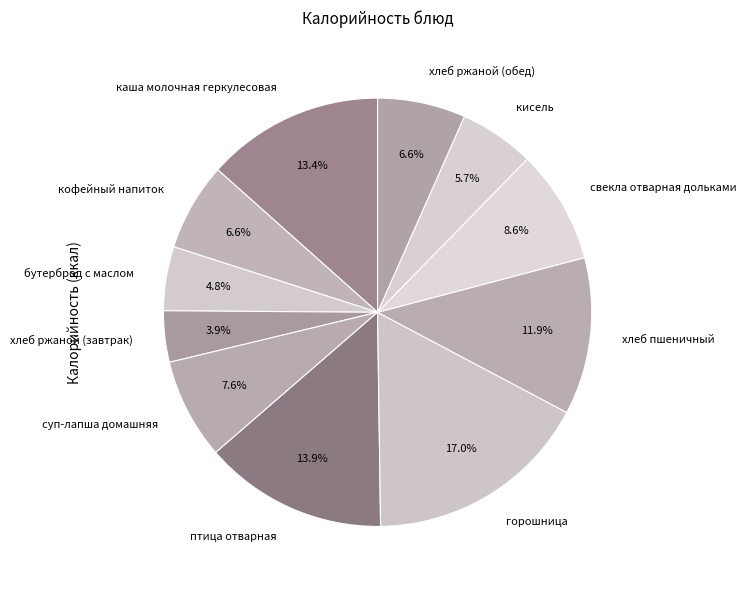

Is it true that бутерброд с маслом is 5% of the pie?

True